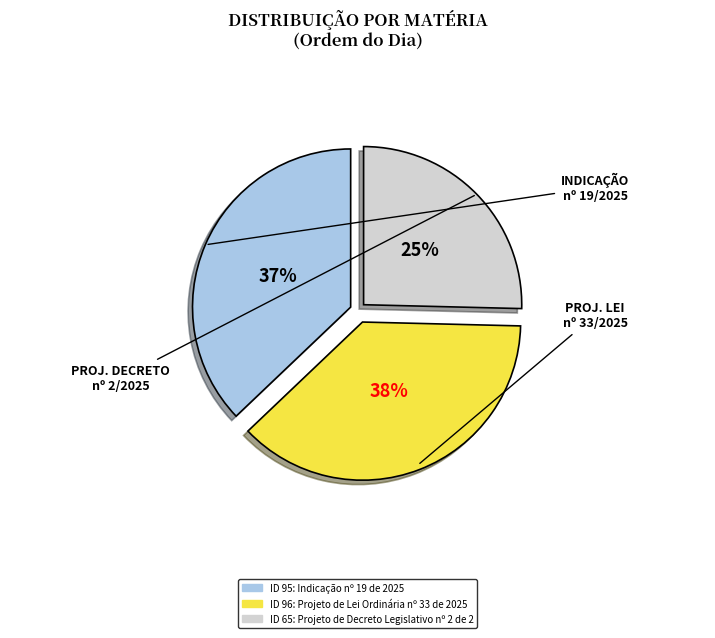

To the nearest percent, what is the average slice percentage?

33%